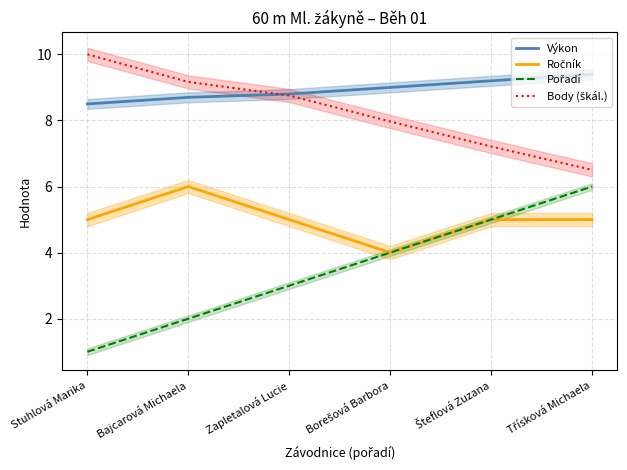

What is the greatest value displayed?

10.0